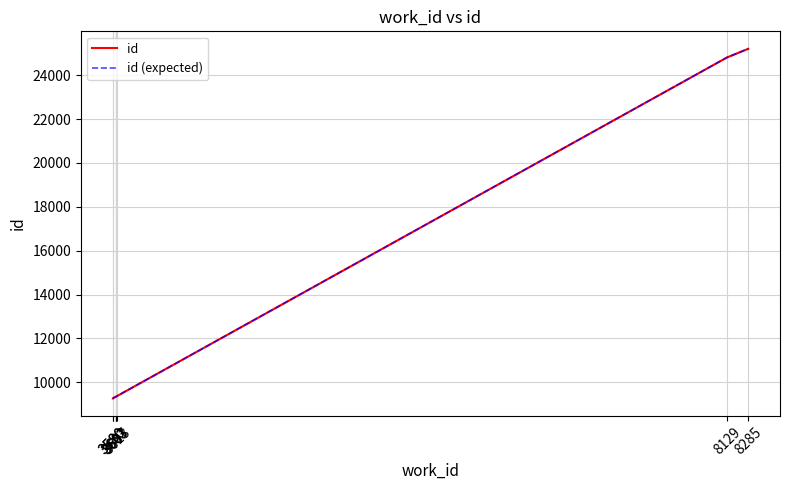

At which label does id (expected) reach its peak?

8285